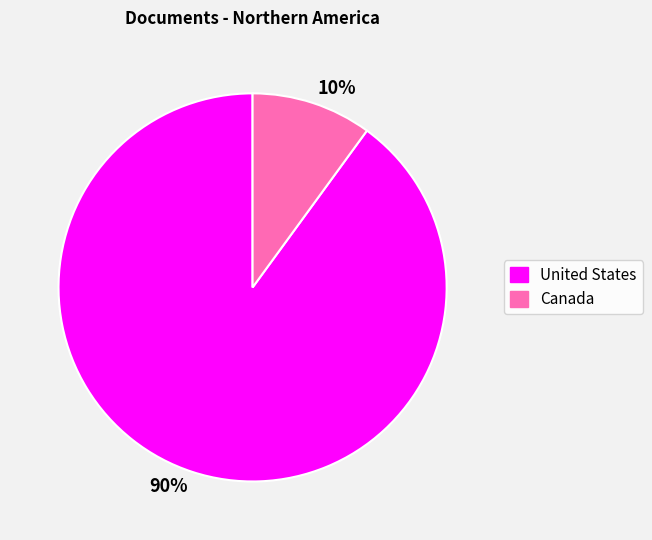

To the nearest percent, what percentage of the pie is 10%?

10%